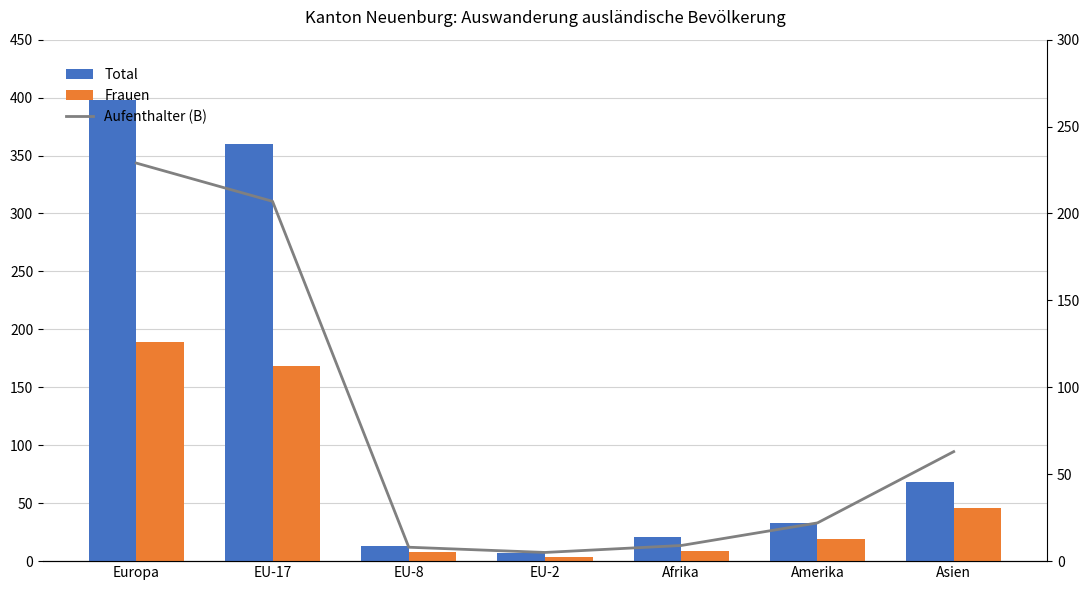

What is the sum of all Total values?

900